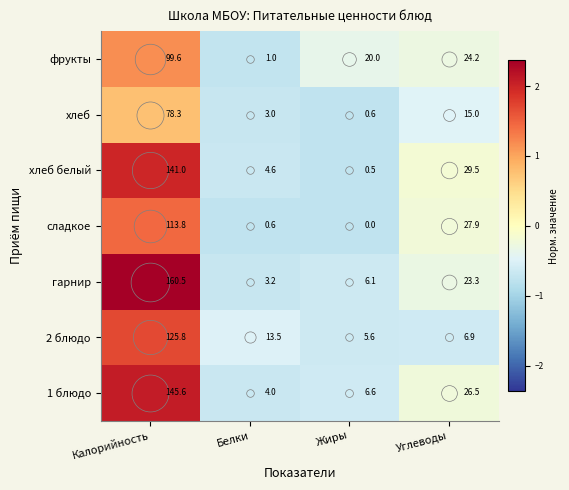

What is the spread (max minus min) of values at Калорийность?

82.2